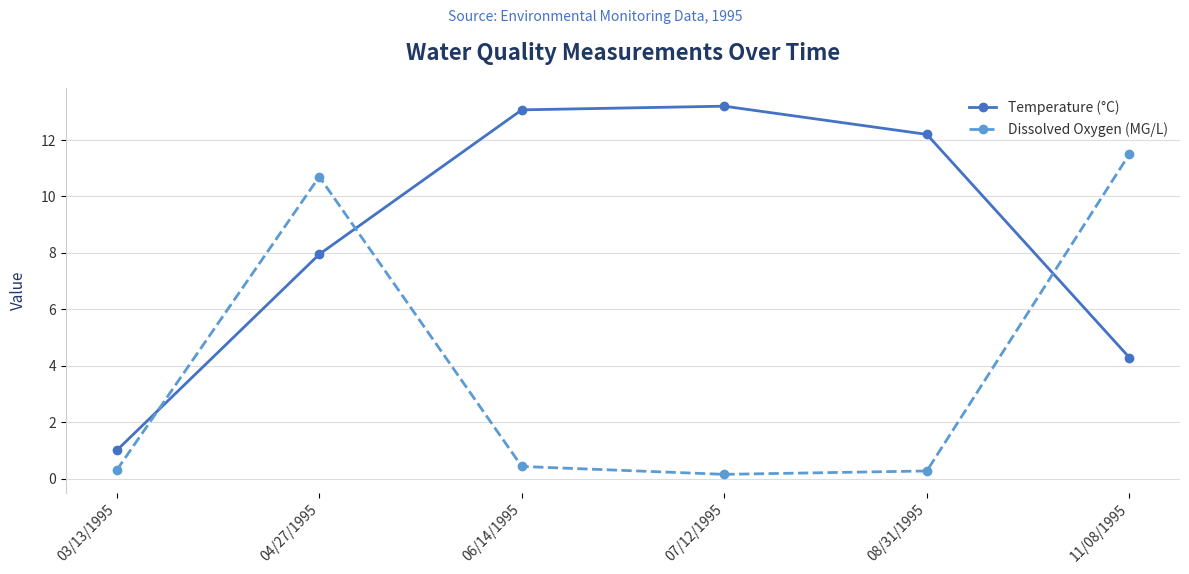

Which category has the highest value in the Dissolved Oxygen (MG/L) series?

11/08/1995